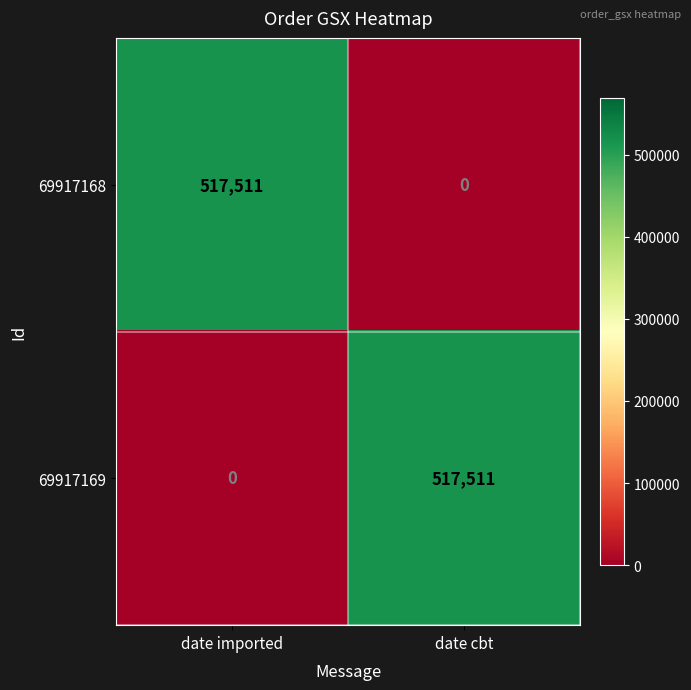

True or false: 69917169 has a value of 0 at date imported.

True